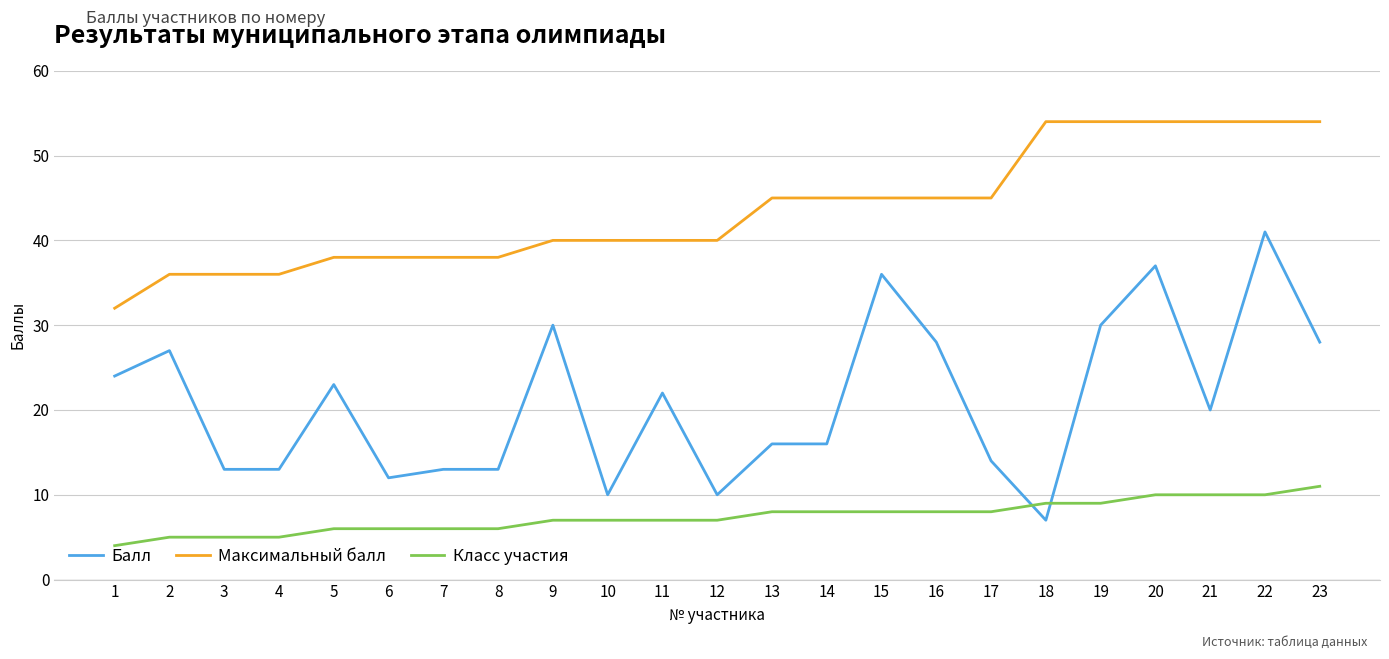

How many lines are shown in the chart?

3